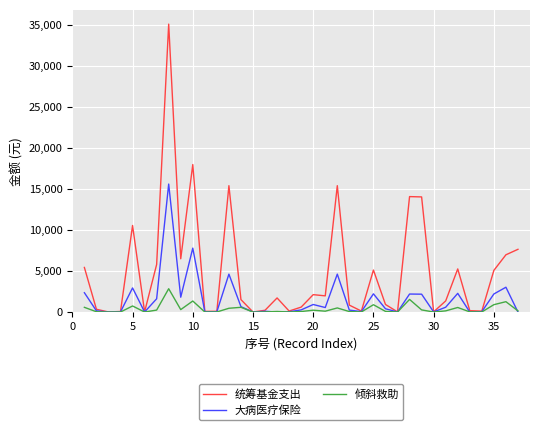

Rank the series by their maximum value, from highest to lowest.

统筹基金支出, 大病医疗保险, 倾斜救助